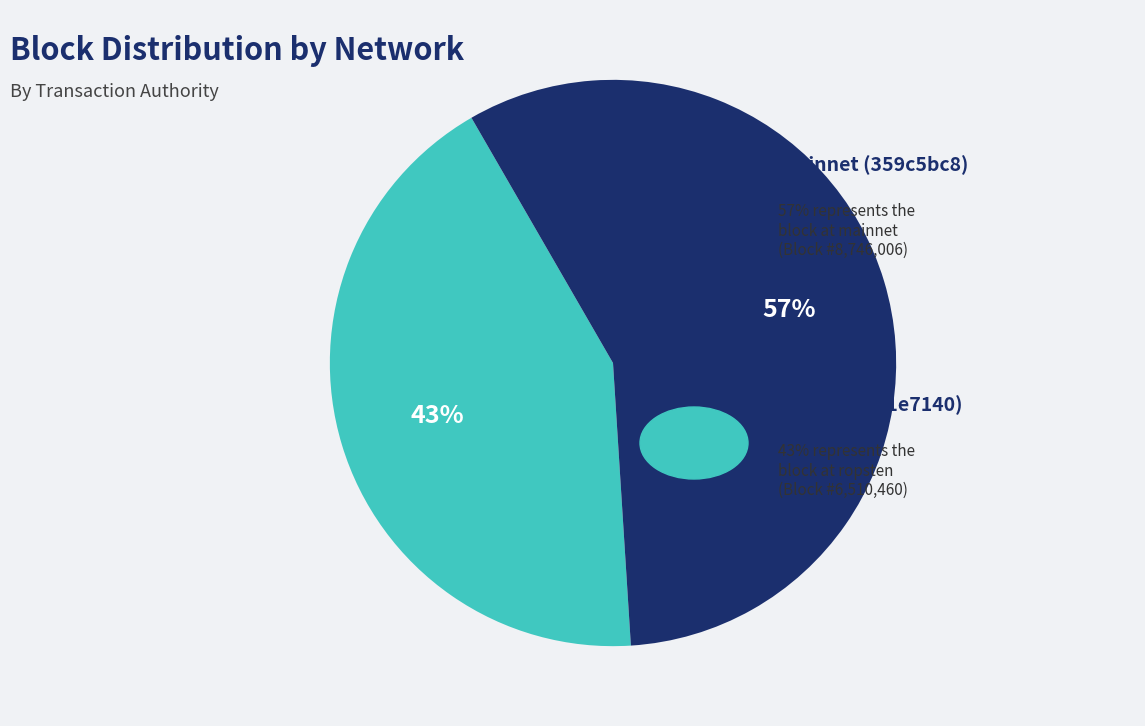

To the nearest percent, what is the average slice percentage?

50%